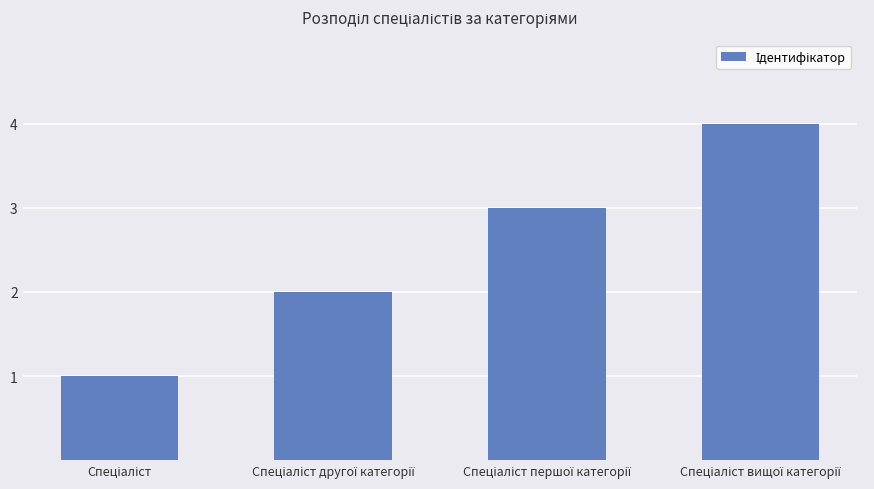

How many data points are less than 3?

2